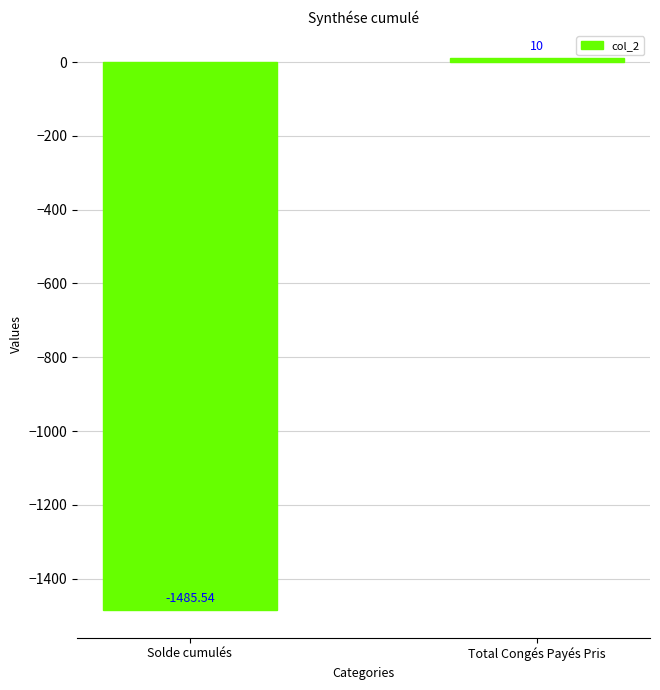

Which has a higher value, Total Congés Payés Pris or Solde cumulés?

Total Congés Payés Pris